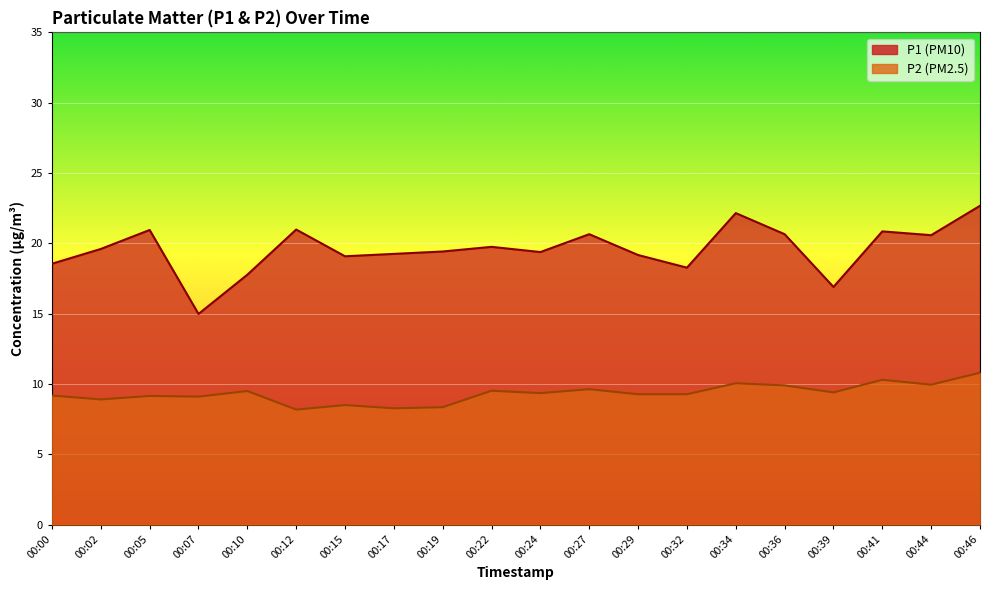

At which category does P1 reach its first local valley?

00:07